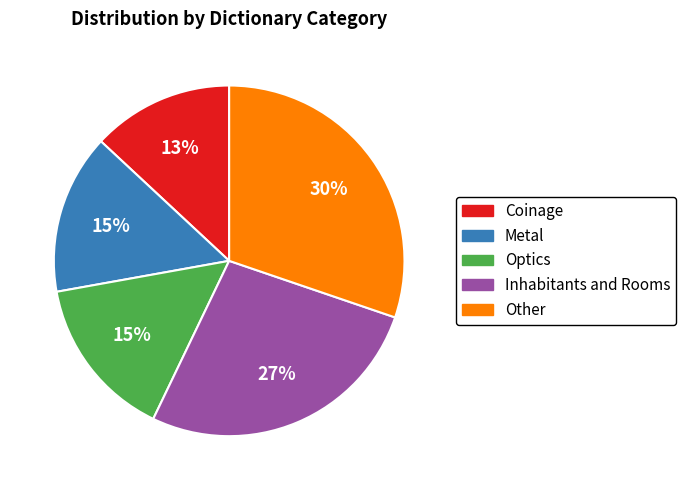

Is it true that Optics is 21% of the pie?

False